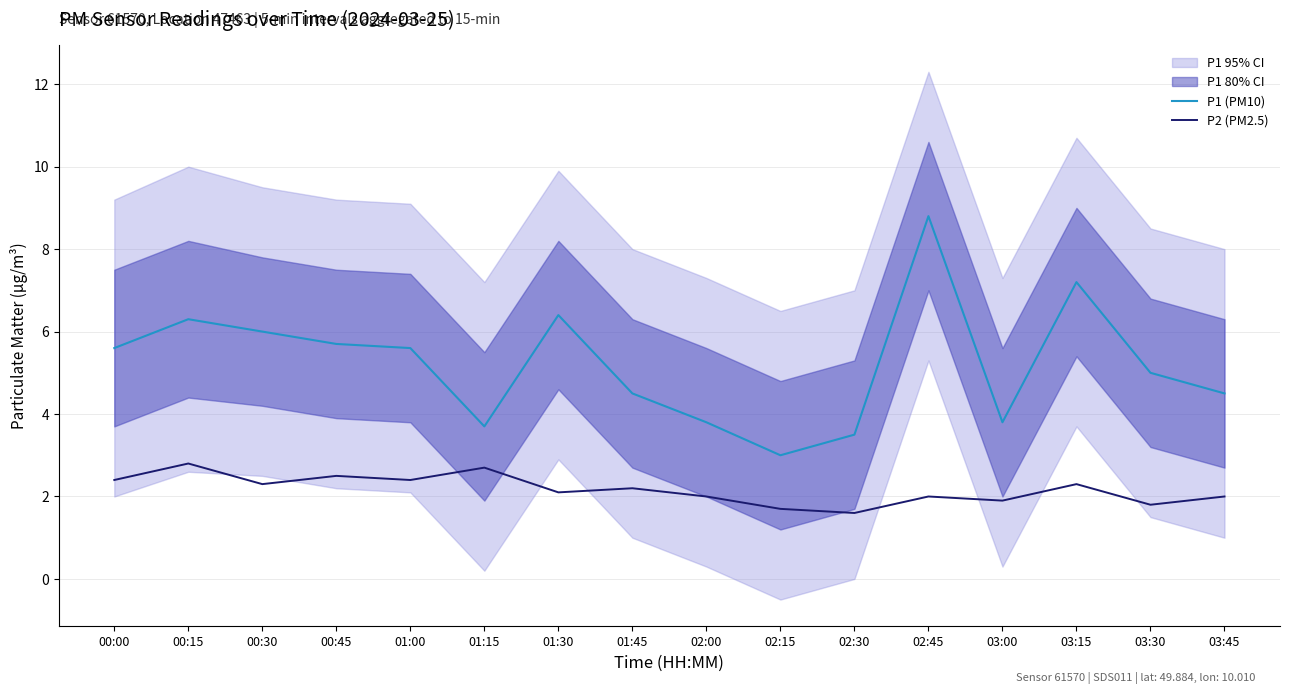

Is it true that P1 (PM10) equals 7.2 at 03:15?

True